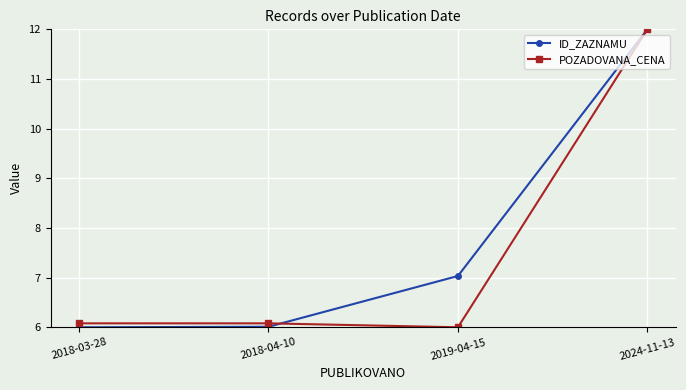

What is the label of the 1st point from the left?

2018-03-28